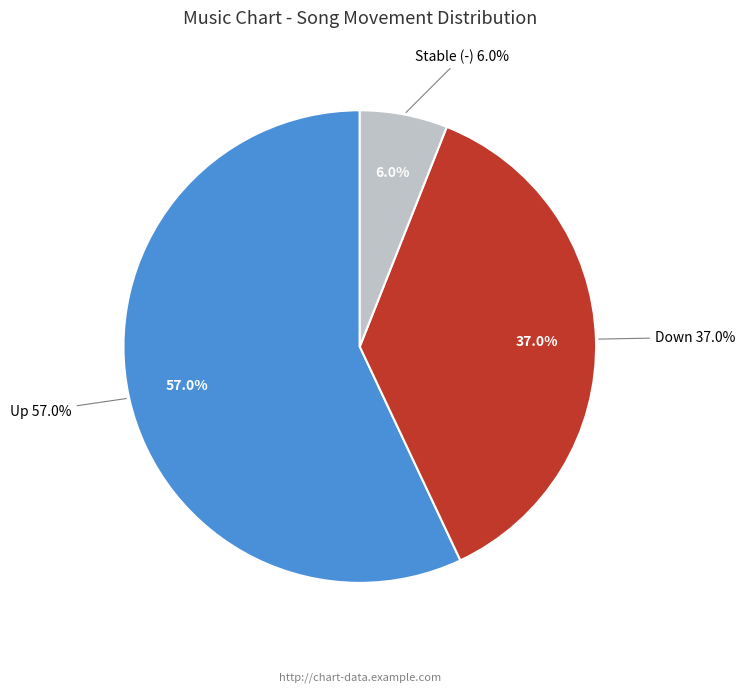

True or false: down accounts for 37% of the total.

True